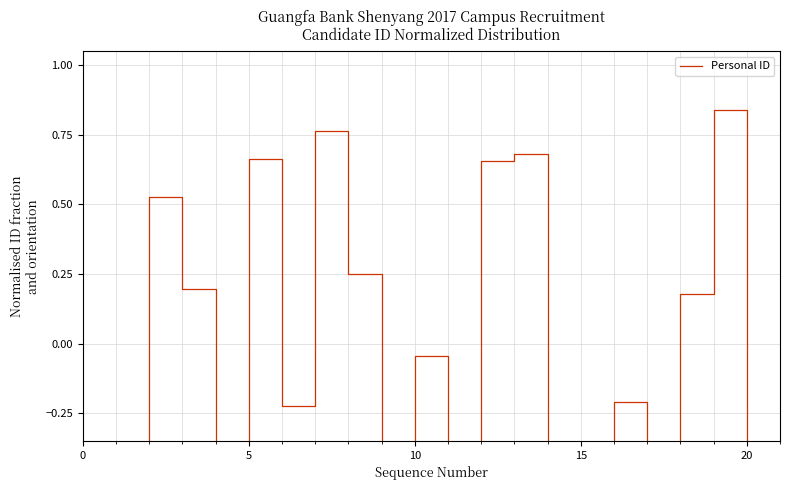

How many values are below zero?

11